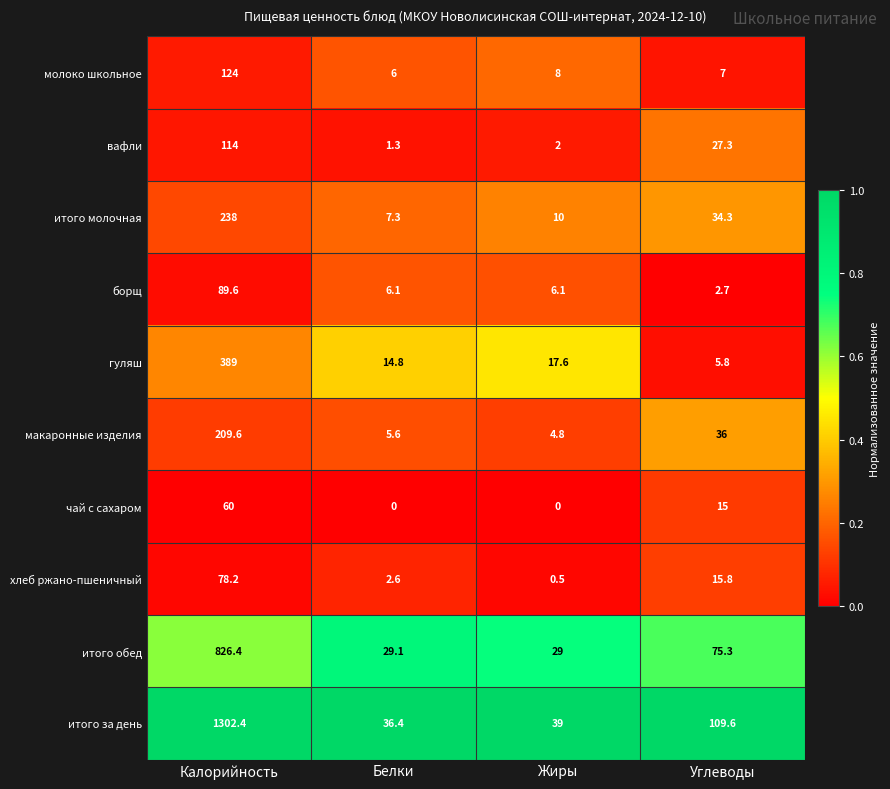

What is the lowest value of the хлеб ржано-пшеничный series?

0.5